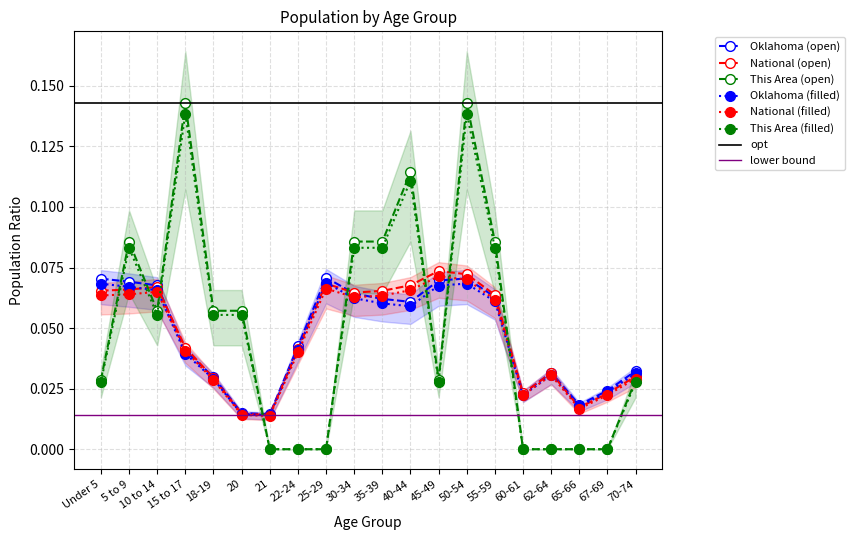

Read the Oklahoma value at 40-44.

0.1